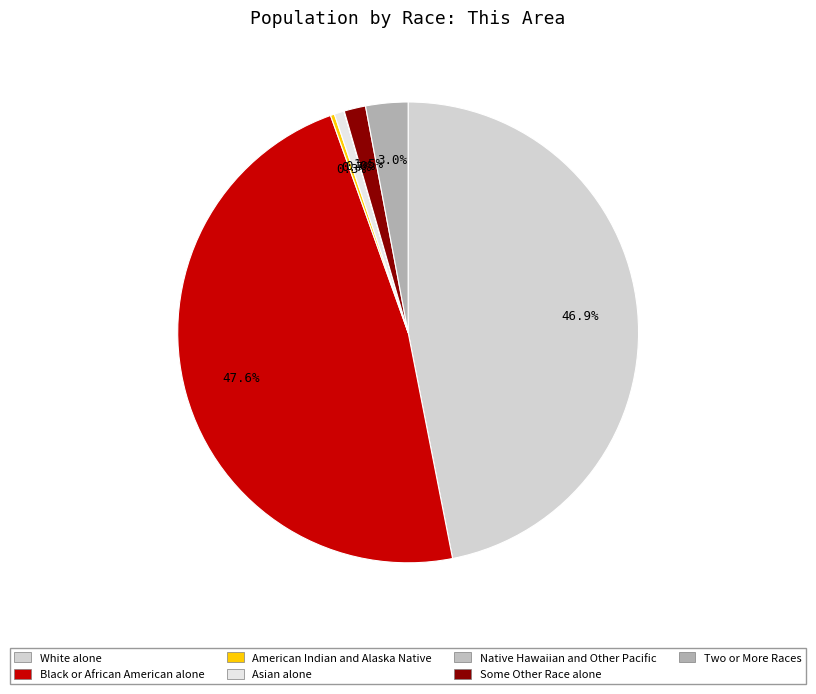

Rank the categories by value from highest to lowest.

Black or African American alone, White alone, Two or More Races, Some Other Race alone, Asian alone, American Indian and Alaska Native, Native Hawaiian and Other Pacific